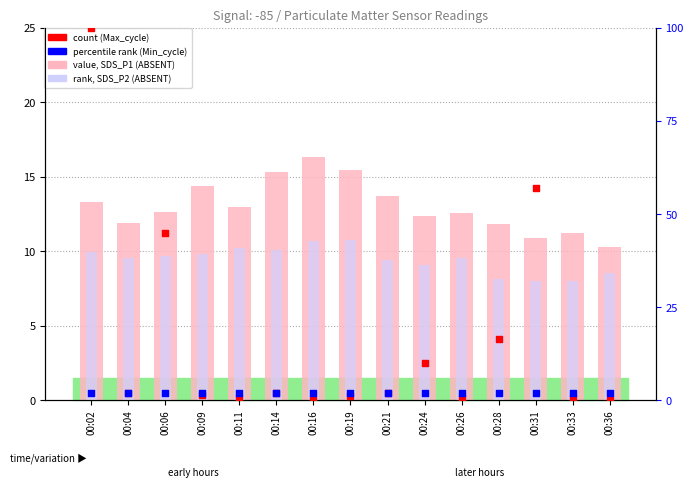

What are all the series names shown in the legend?

value, SDS_P1 (ABSENT), rank, SDS_P2 (ABSENT), count (Max_cycle norm.), percentile rank (Min_cycle)